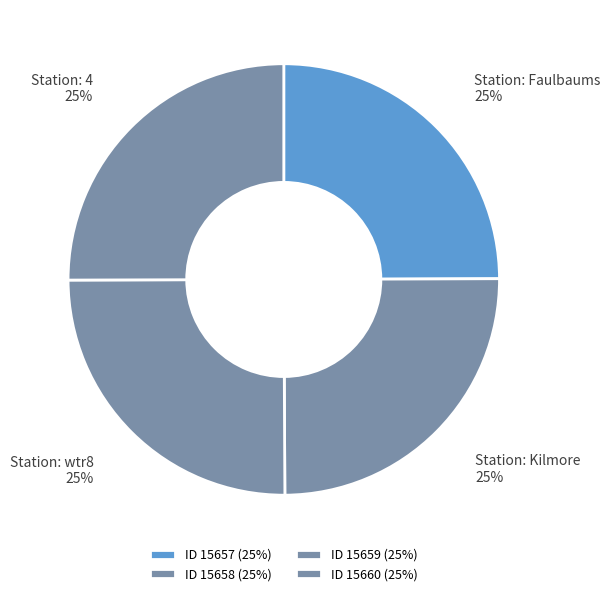

How many segments does this pie chart have?

4